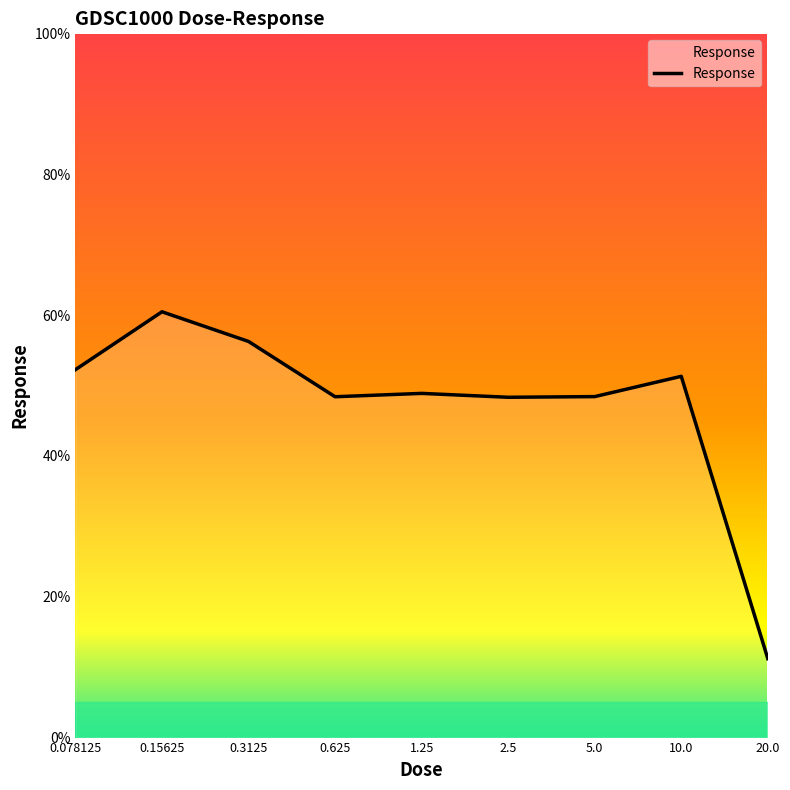

What is the minimum value shown in the chart?

11.2